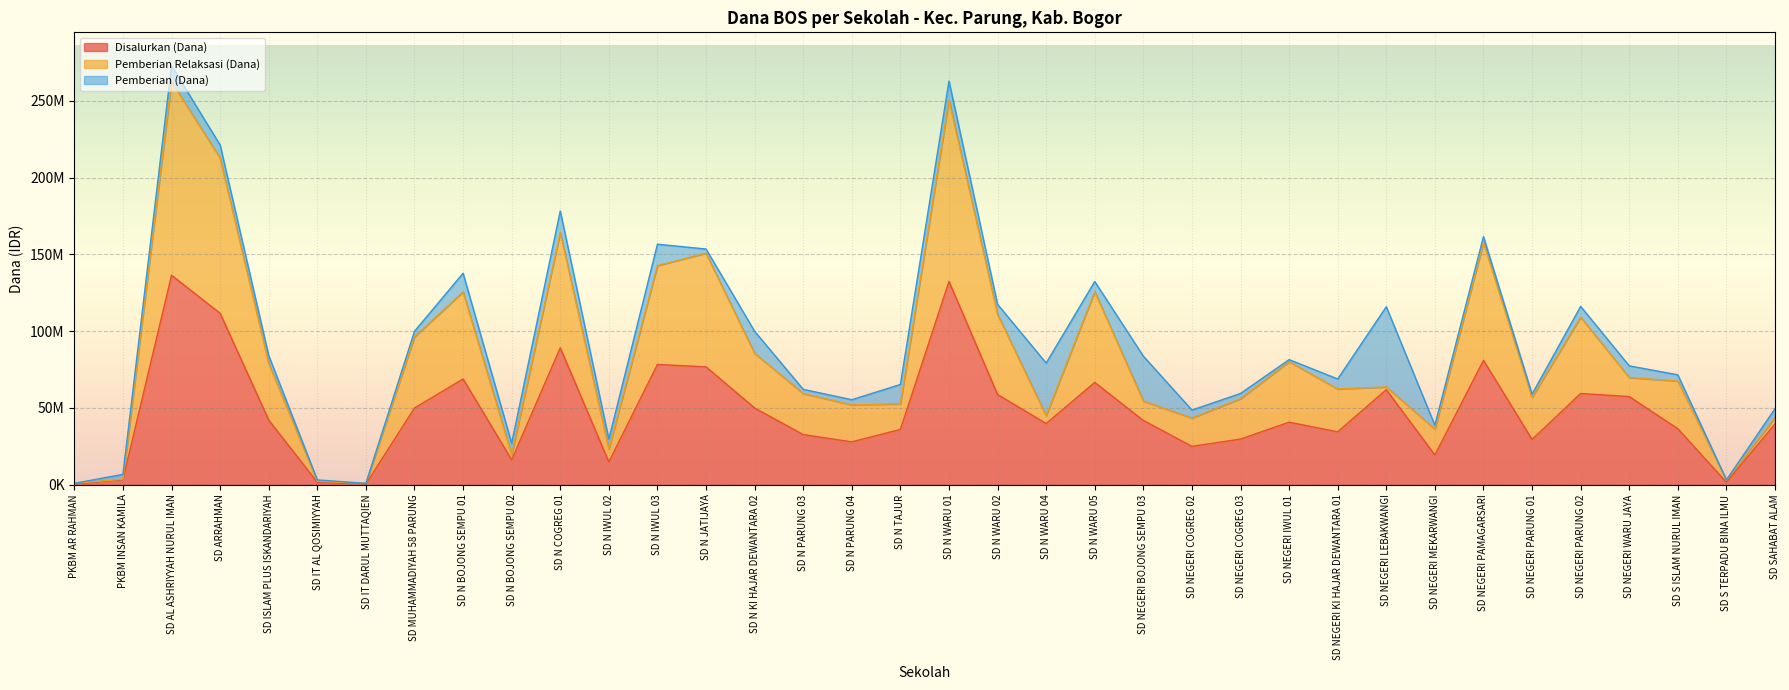

Where does the Pemberian Relaksasi (Dana) series first go above 27450000?

SD AL ASHRIYYAH NURUL IMAN